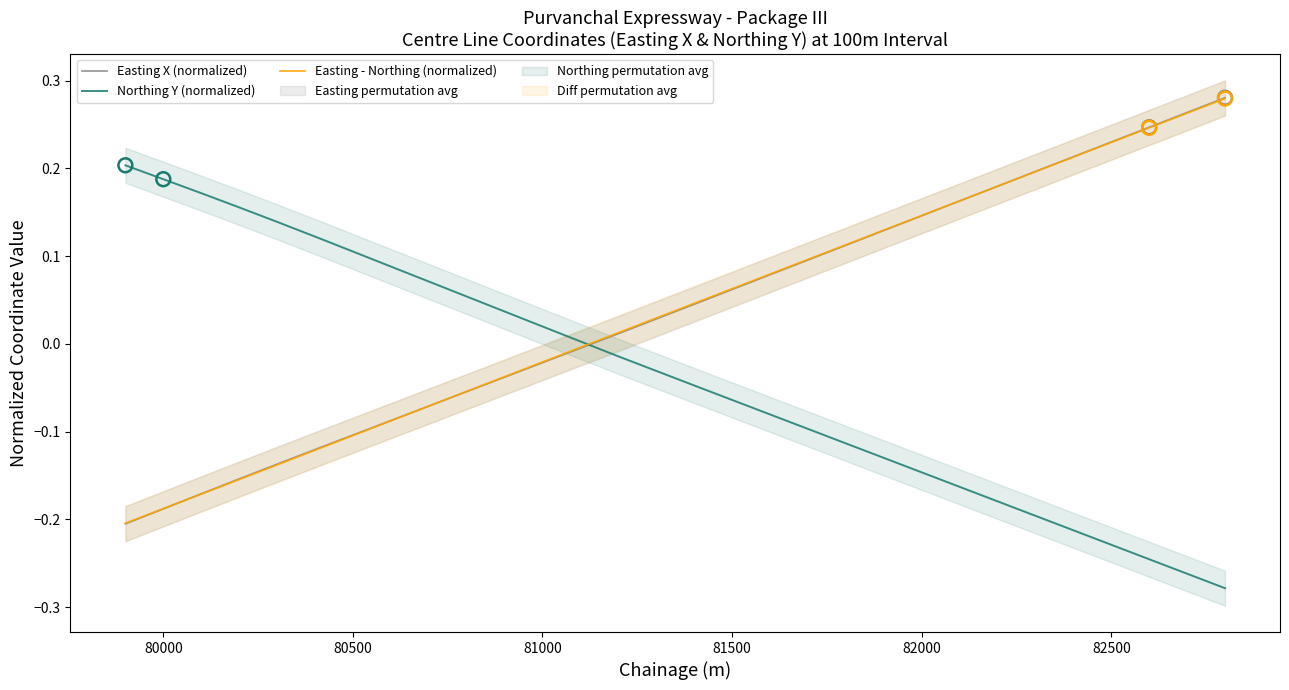

Which series has the largest Y range (max minus min)?

Easting X (normalized)